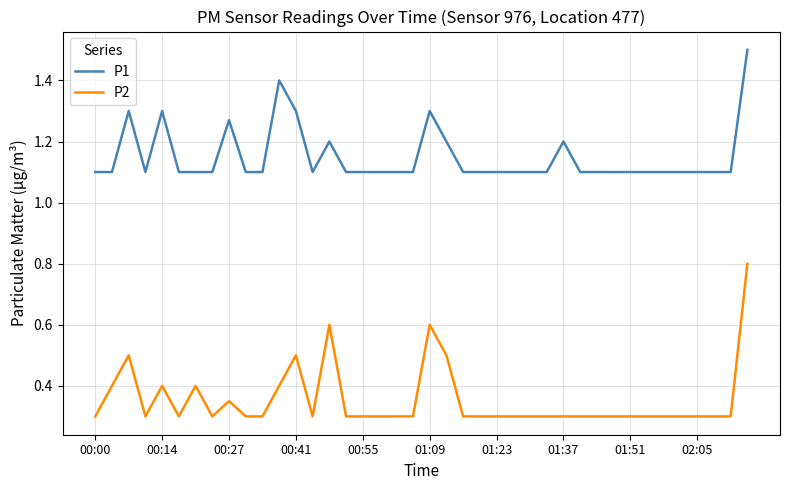

Which series has the largest total across all categories?

P1